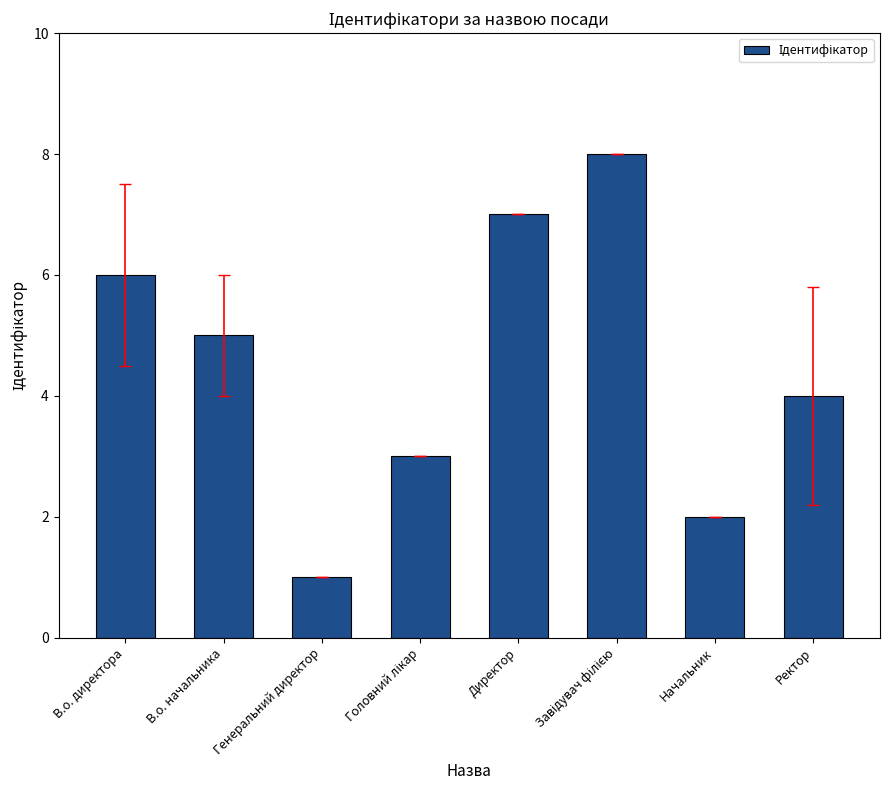

How many values are below 5?

4